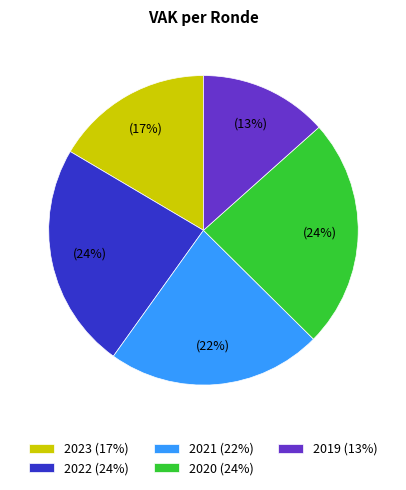

What is the ratio of the value at 2020 (24%) to the value at 2019 (13%)?

1.8